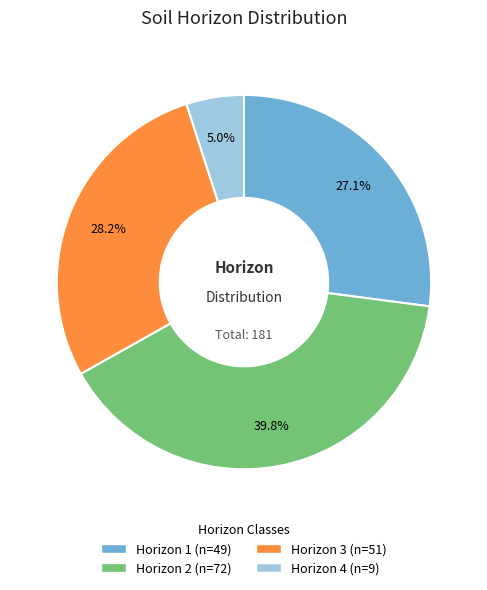

Is there a majority slice in this chart?

No